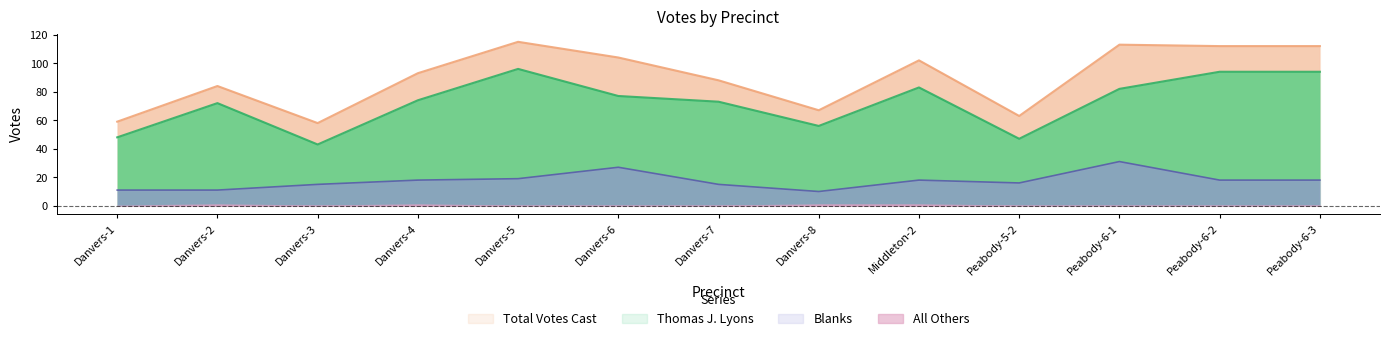

Does the chart display data point markers on the line(s)?

No